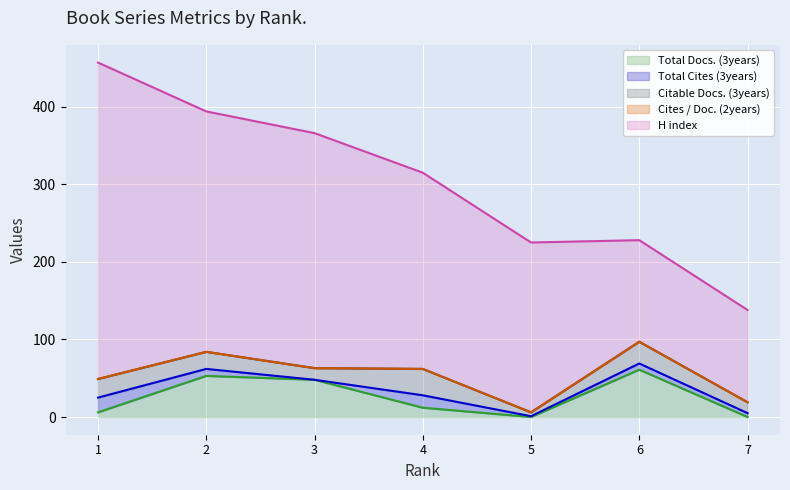

What is the value of the H index point at the 1st from the left?

457